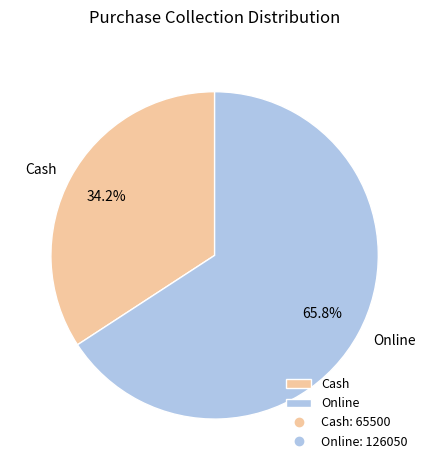

Does Online represent more than half of the total?

Yes